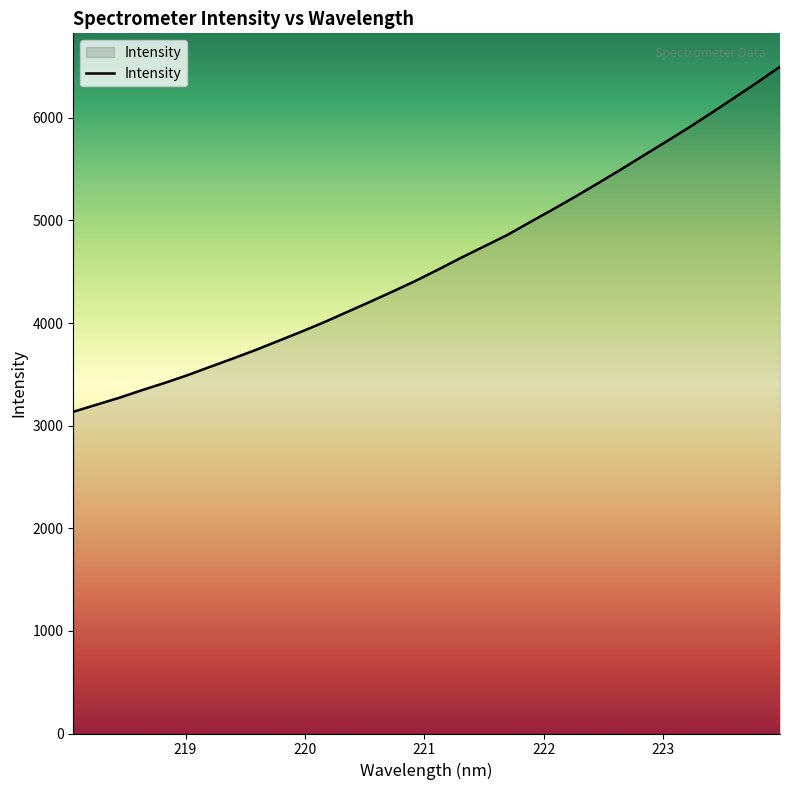

What is the maximum value shown in the chart?

6497.8